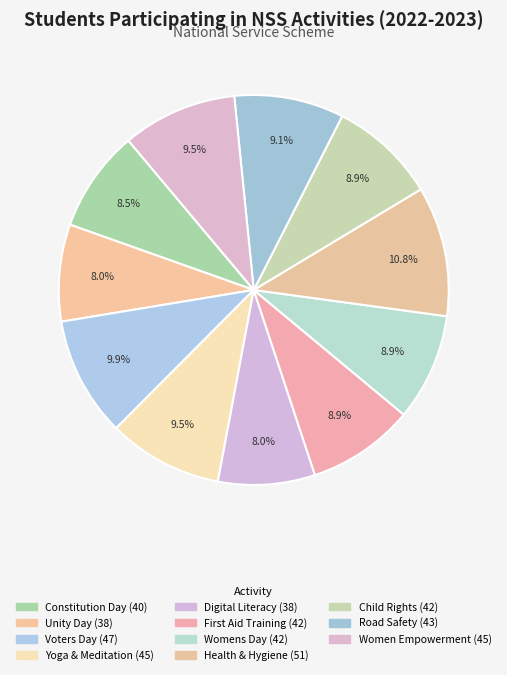

How many segments does this pie chart have?

11